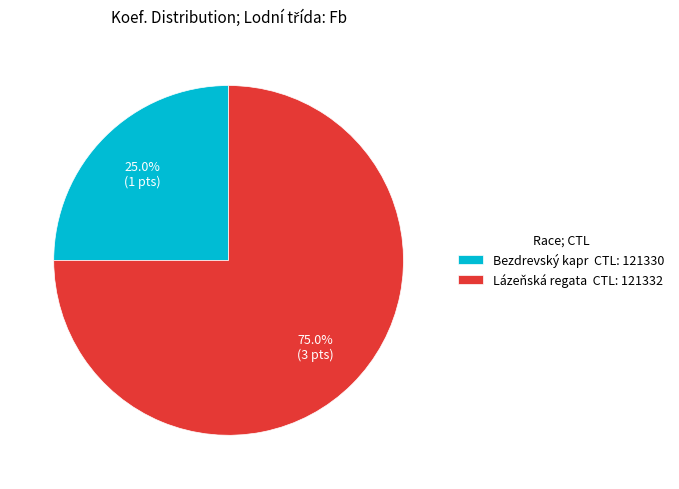

What is the smallest slice in the pie chart?

Bezdrevský kapr CTL: 121330